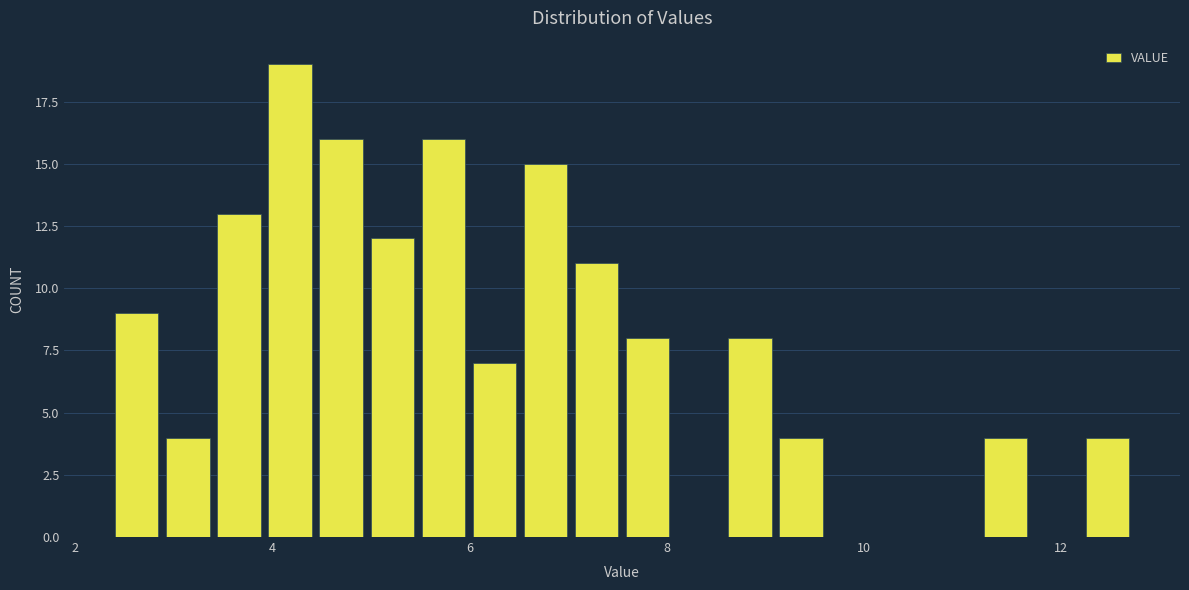

Read against the x-axis, roughly where is the centre of the tallest bar?

4.2